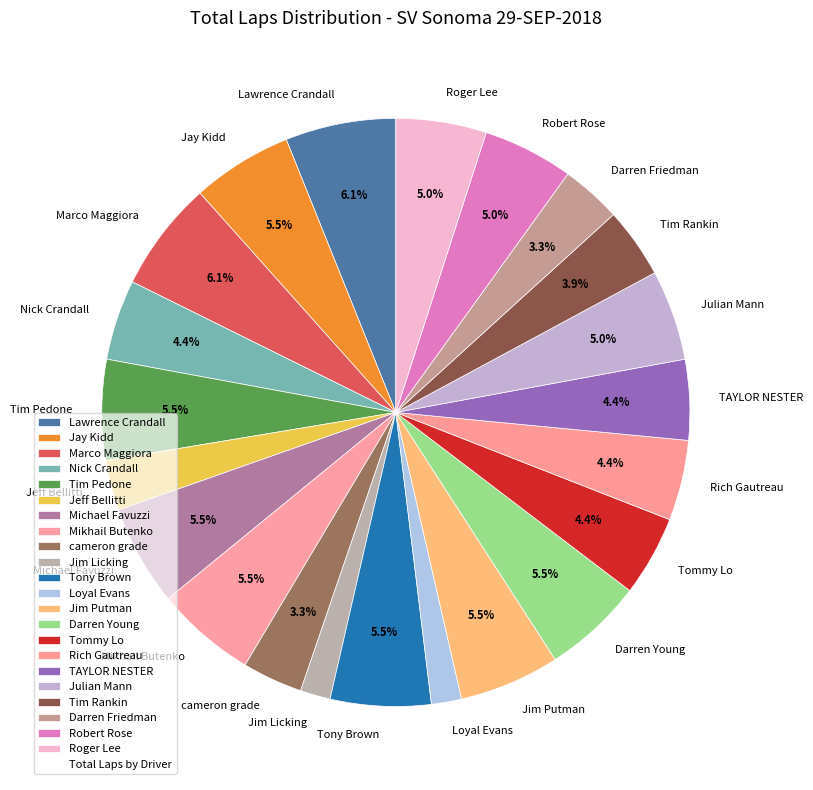

The Nick Crandall slice represents 4% of the pie. True or false?

True